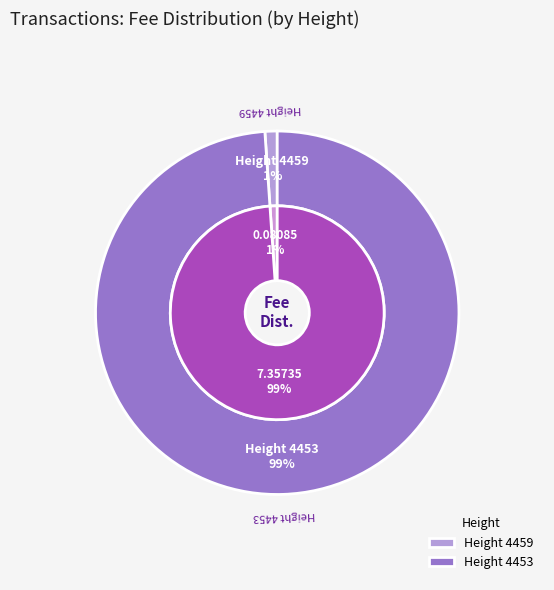

What percentage is the Height 4453 slice, to the nearest percent?

99%